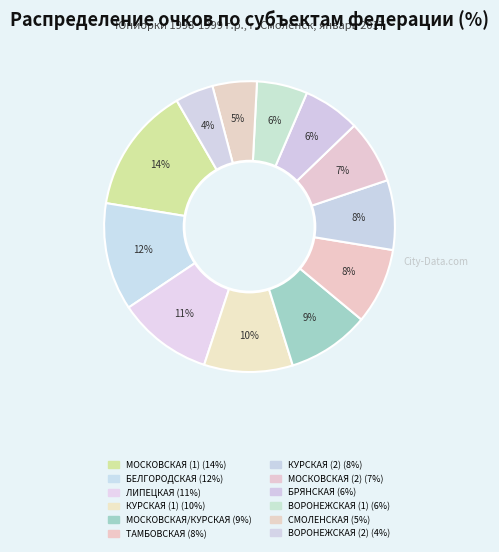

The БЕЛГОРОДСКАЯ slice represents 12% of the pie. True or false?

True